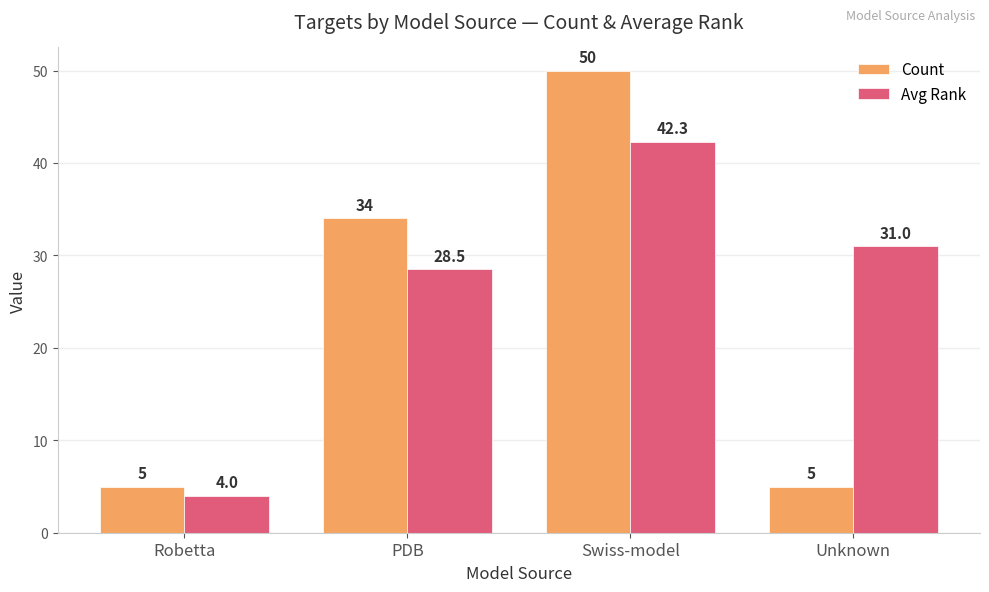

Which category has the lowest value in the Avg Rank series?

Robetta